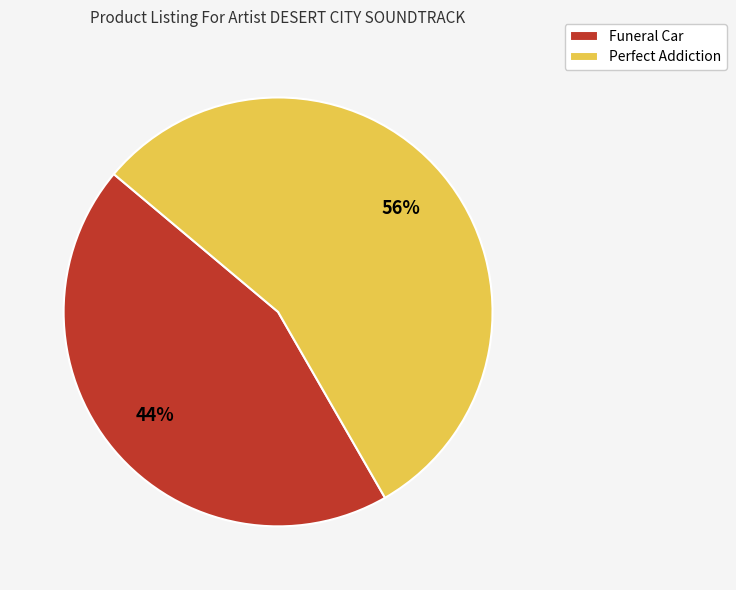

Which slice is the largest?

Perfect Addiction